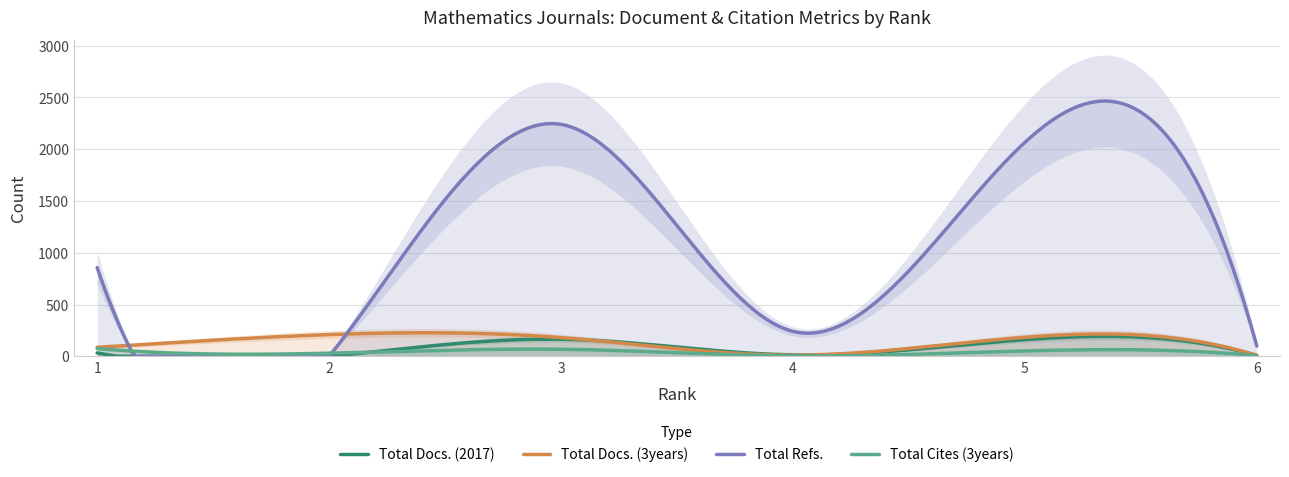

Reading left to right, what are all the values shown in this chart?

Total Docs. (2017): 33	0	165	14	161	8
Total Docs. (3years): 87	210	181	11	184	10
Total Refs.: 857	0	2240	241	2066	99
Total Cites (3years): 75	30	68	4	52	6